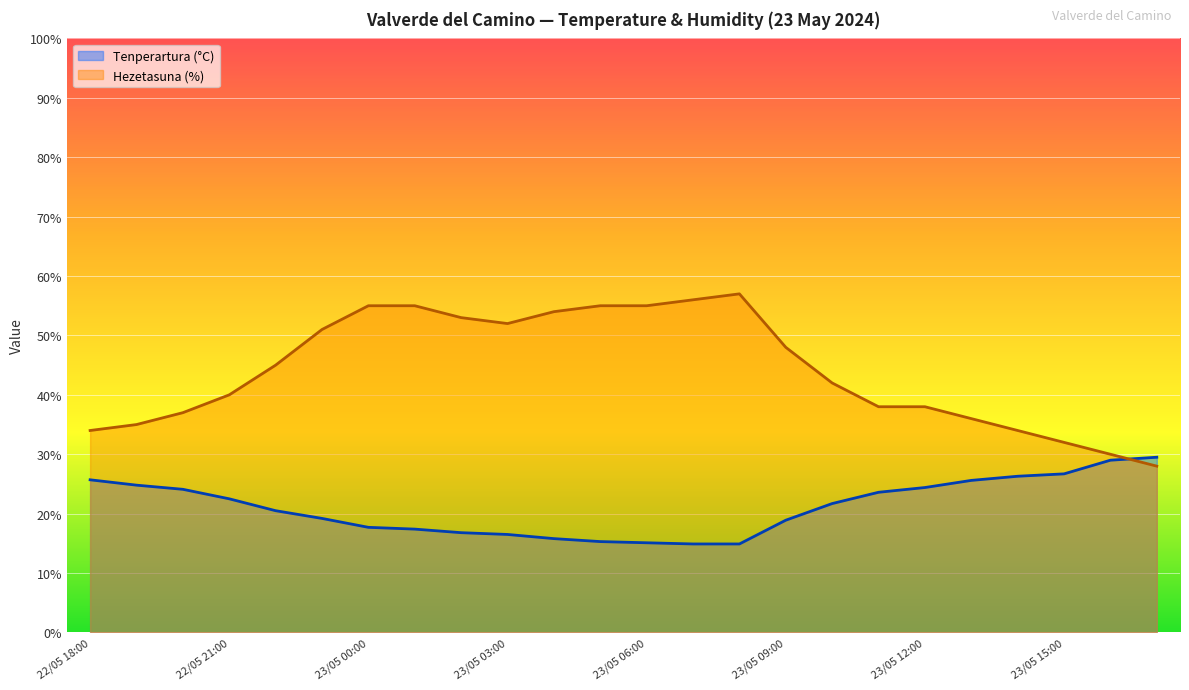

Is the value of Tenperartura (°C) at 23/05 01:00 greater than the value of Hezetasuna (%) at 22/05 21:00?

No